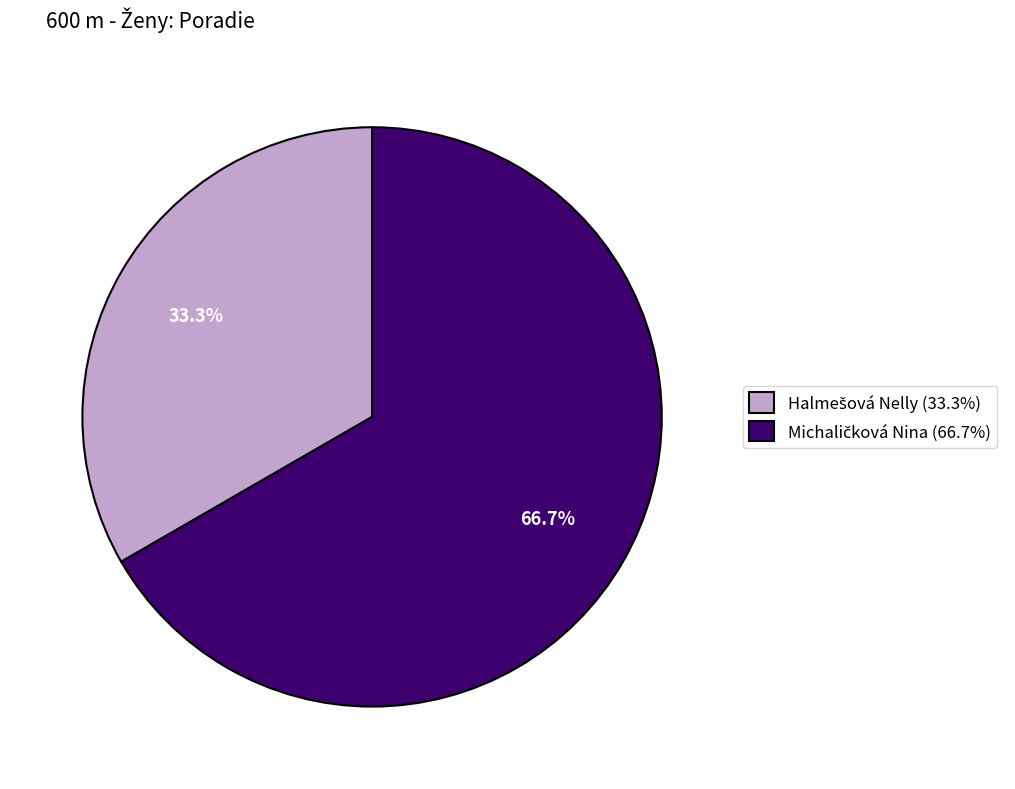

Does any single category account for the majority?

Yes